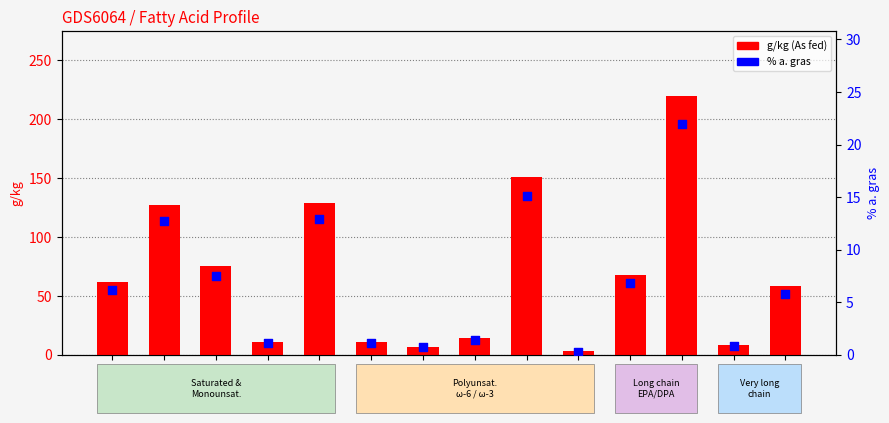

Which series has the widest spread of Y values?

g/kg value